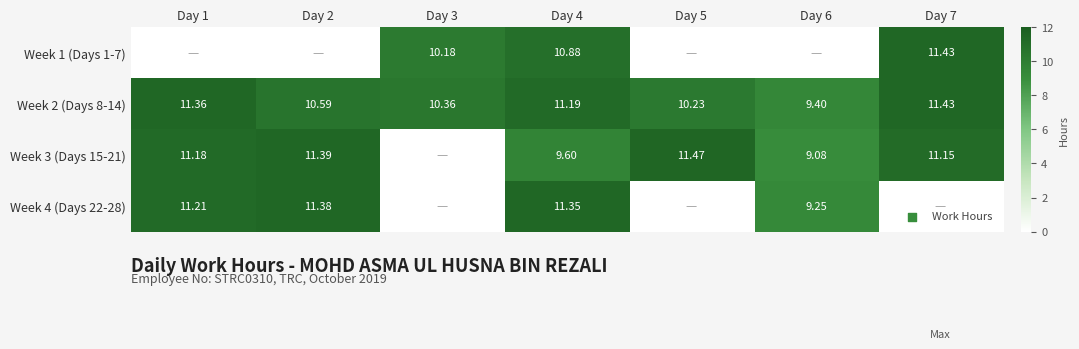

At which category is the sum across all series the highest?

Day 4